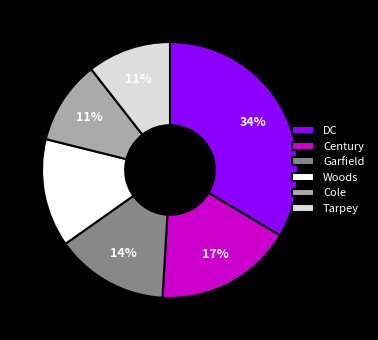

To the nearest percent, what percentage of the pie is DC?

34%